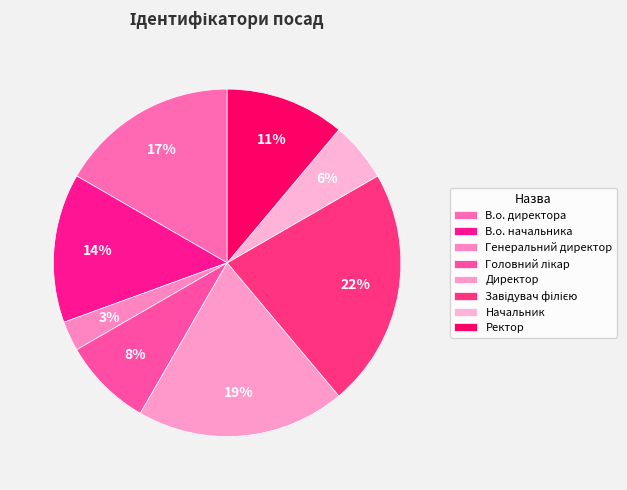

How many slices are in this pie chart?

8